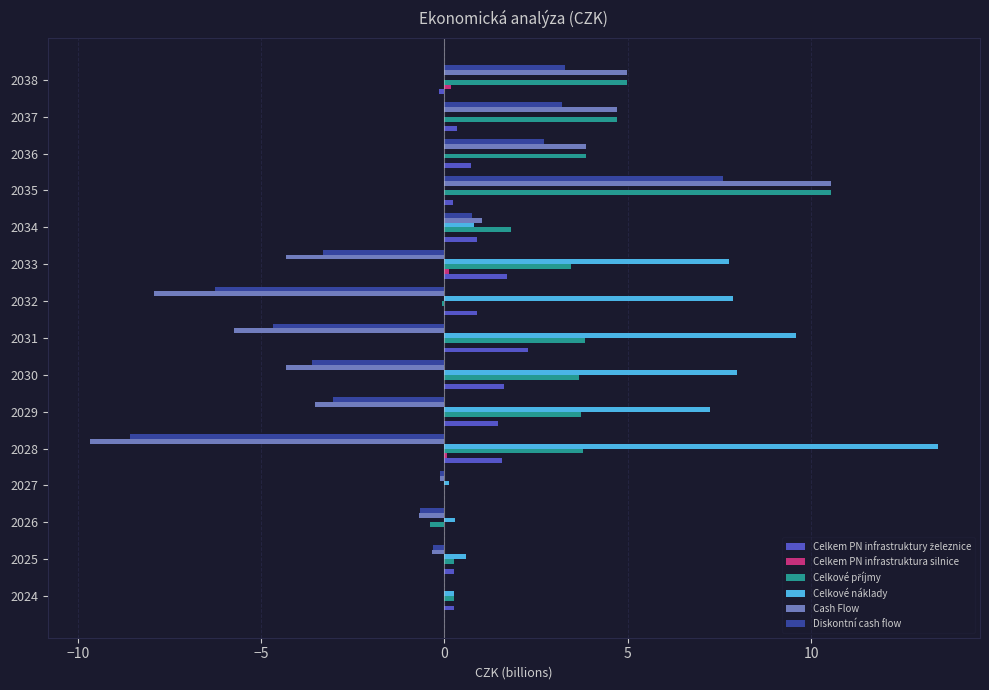

What is the greatest value displayed?

13.5